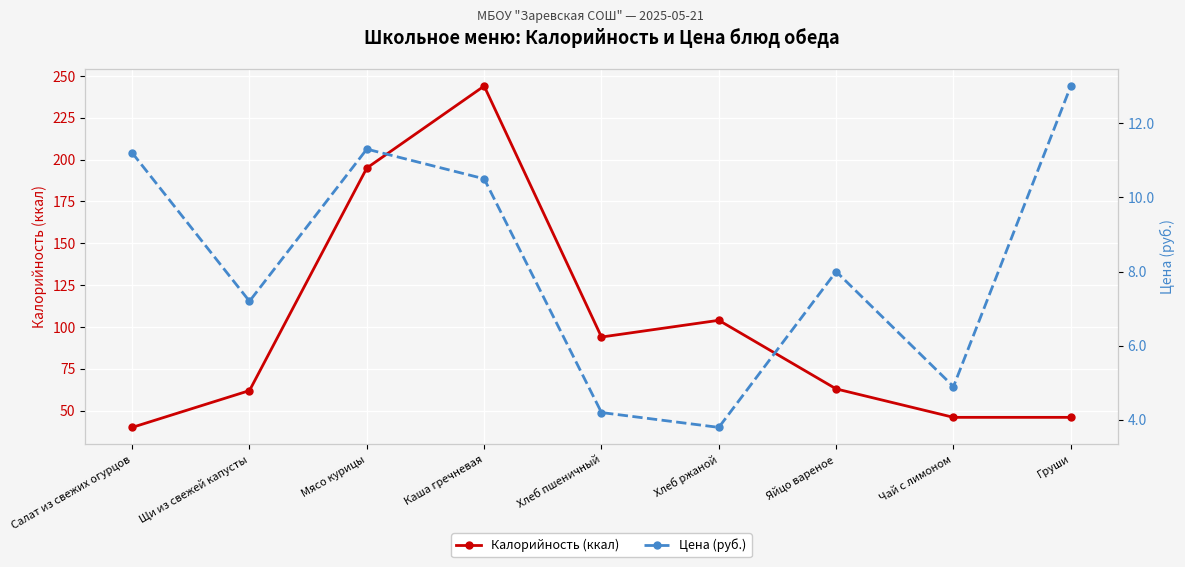

What is the difference between the second highest and minimum values in the Цена (руб.) series?

7.5